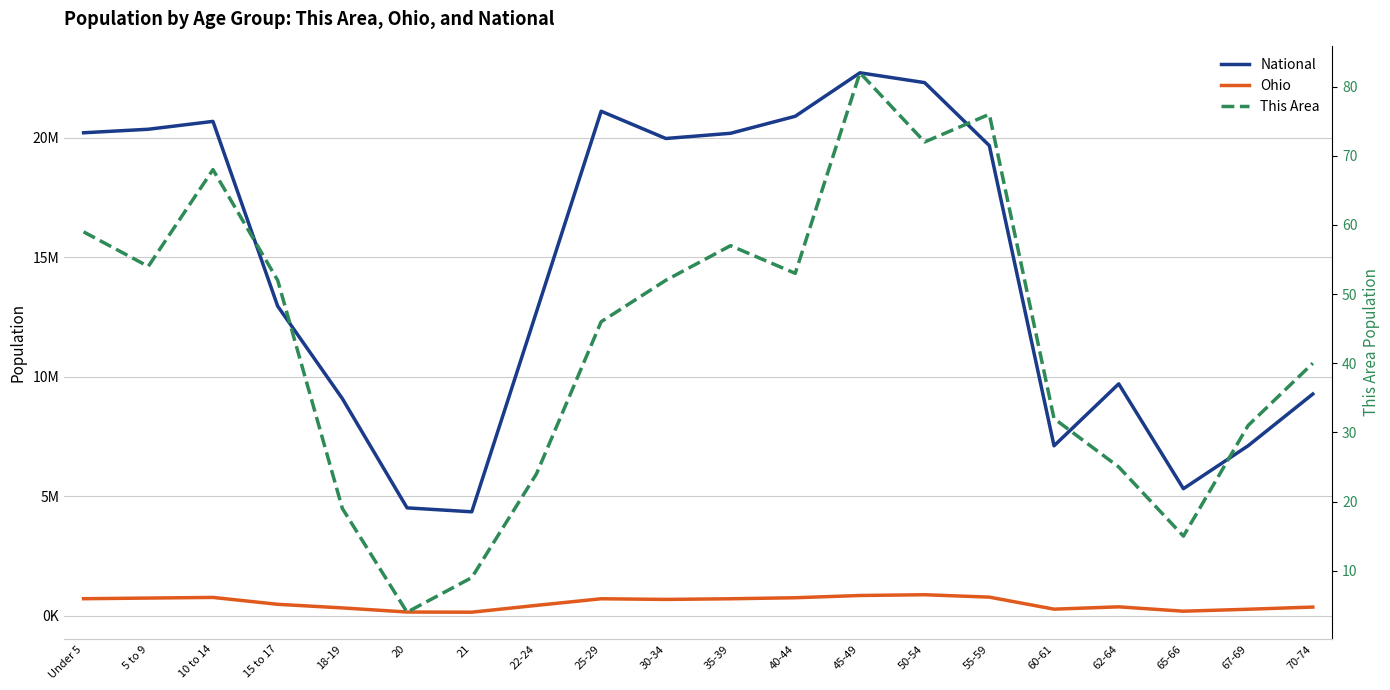

Which category has the highest value in the Ohio series?

50-54